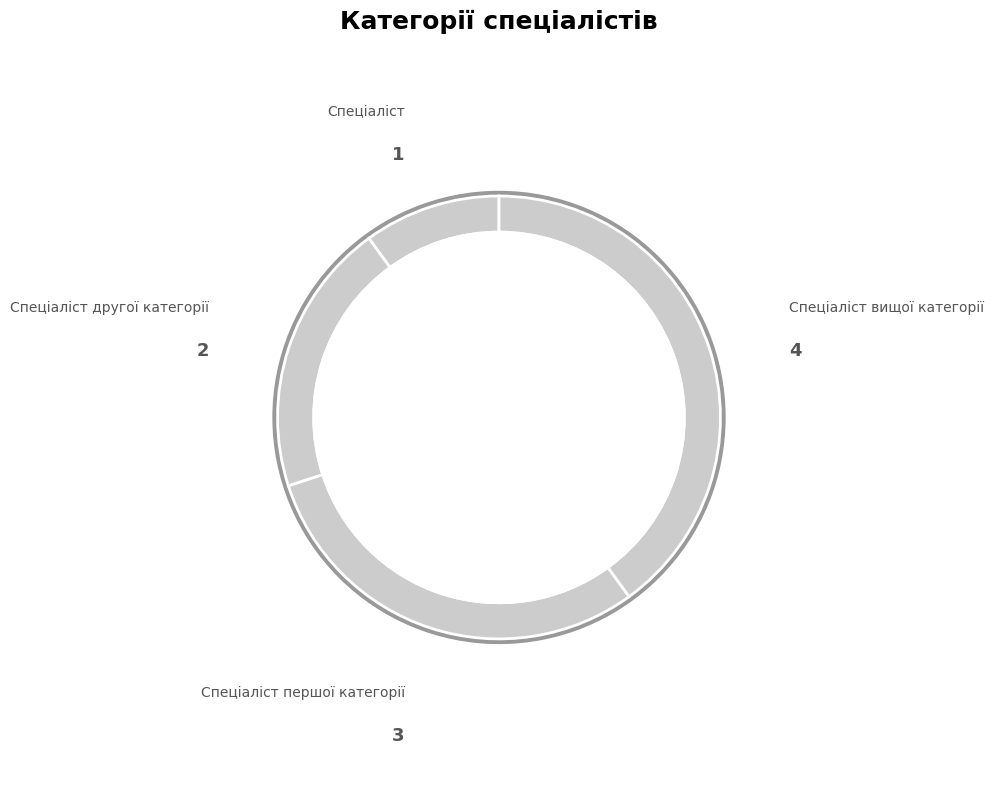

Between Спеціаліст вищої категорії and Спеціаліст першої категорії, which is larger?

Спеціаліст вищої категорії